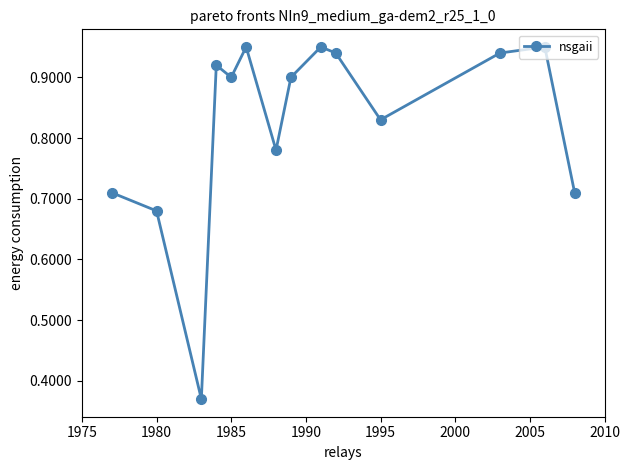

How many categories are shown in the chart?

14